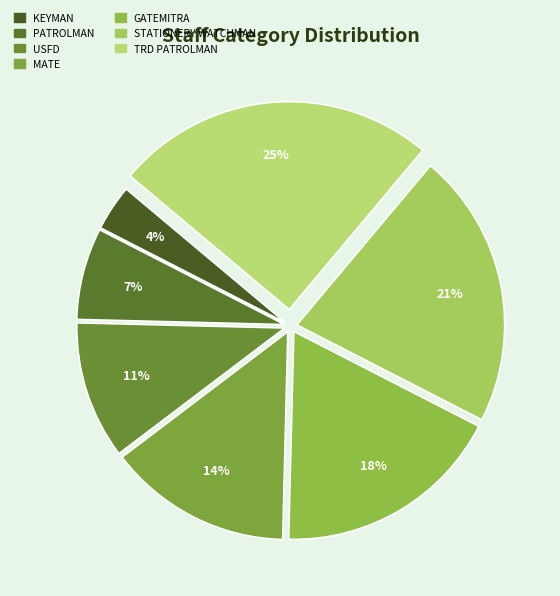

What is the ratio of the value at PATROLMAN to the value at MATE?

0.5